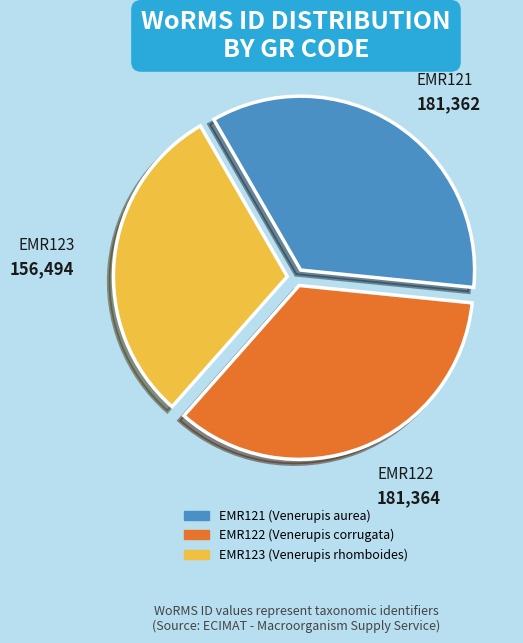

Is the sum of EMR123 and EMR122 greater than half?

Yes